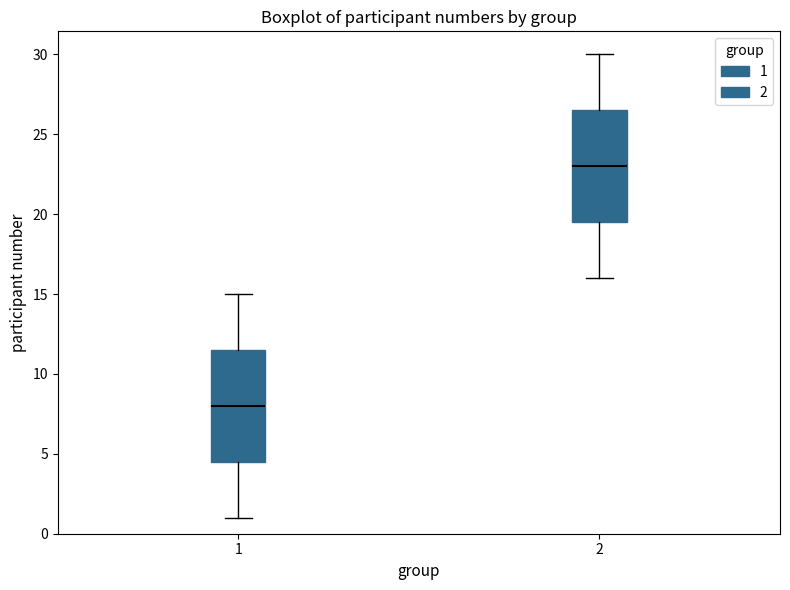

Which box's median line is the lowest?

1